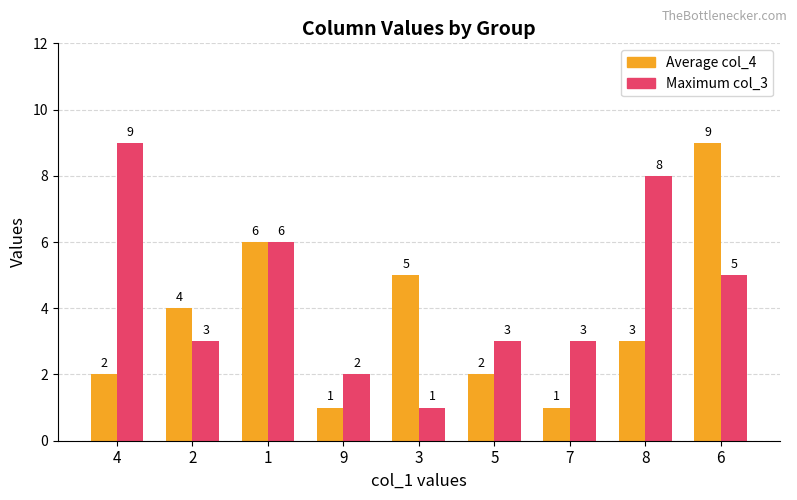

True or false: Maximum col_3 has a value of 1 at 3.

True